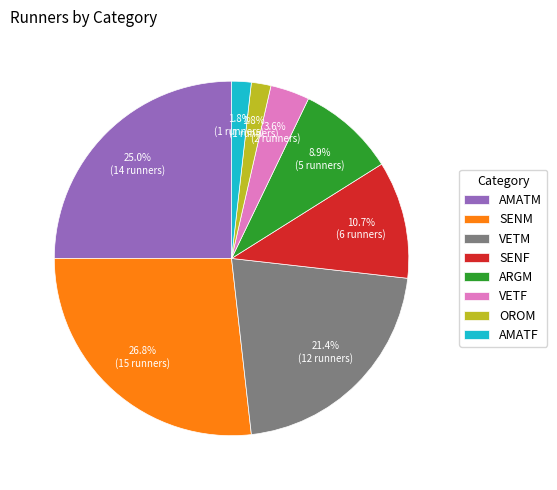

How many segments does this pie chart have?

8